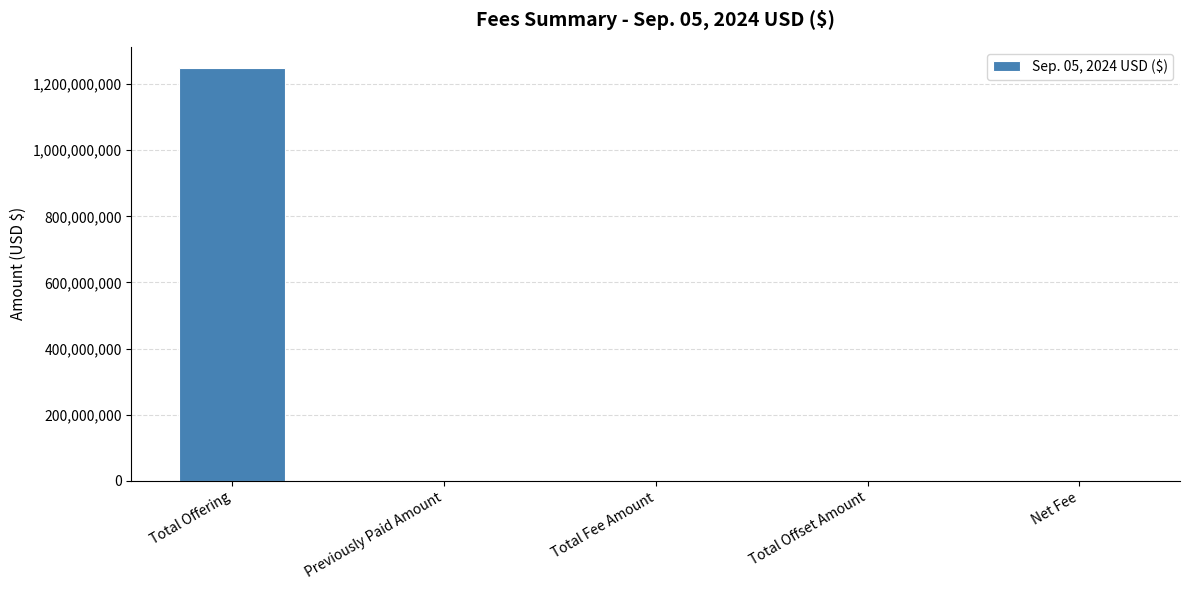

Which label corresponds to the largest value in the chart?

Total Offering